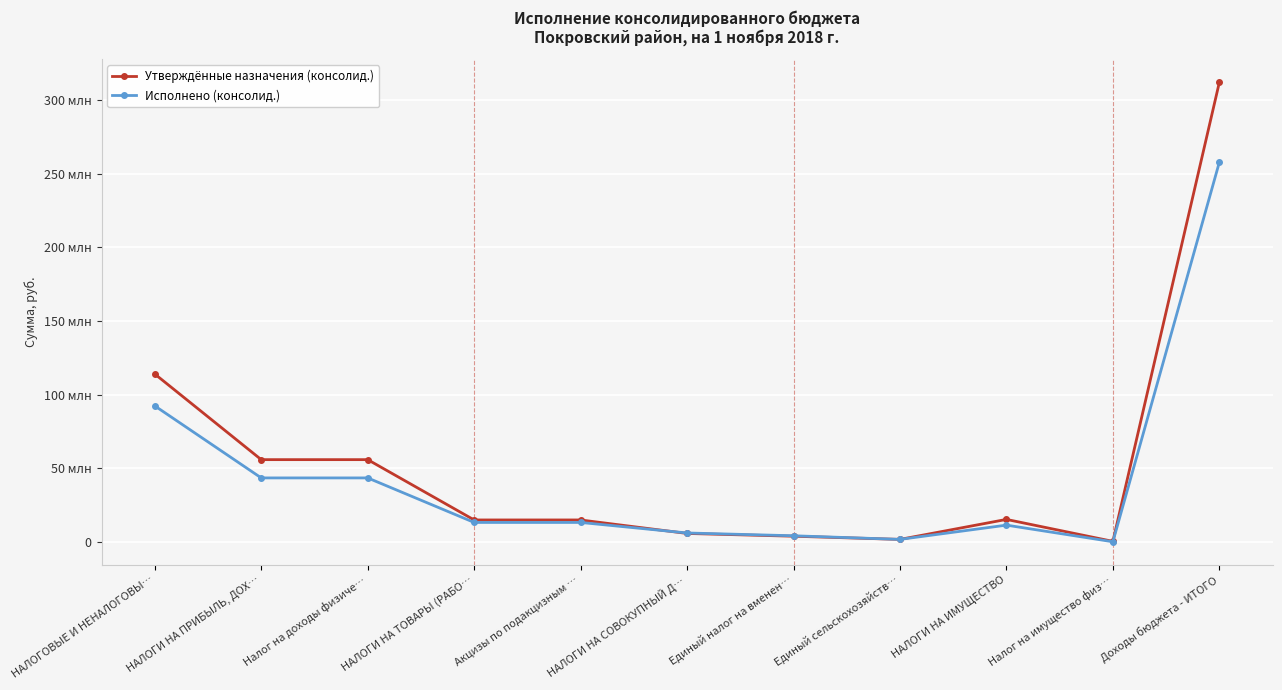

Which series has the largest total across all categories?

Утверждённые назначения (консолид.)